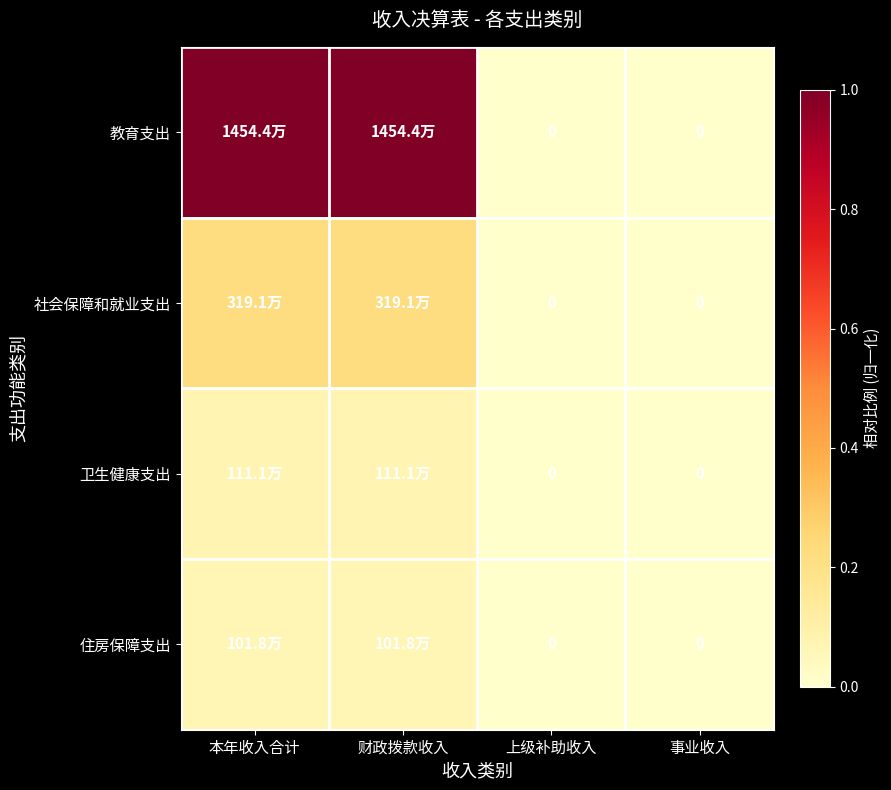

The value of 教育支出 at 本年收入合计 is 1.0. True or false?

True